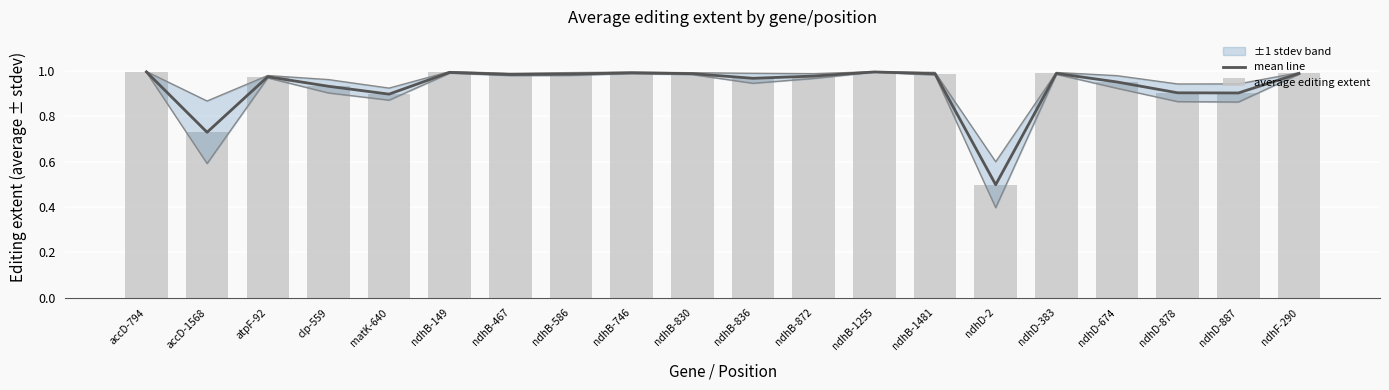

What value does the mean line series have at ndhD-878?

0.9